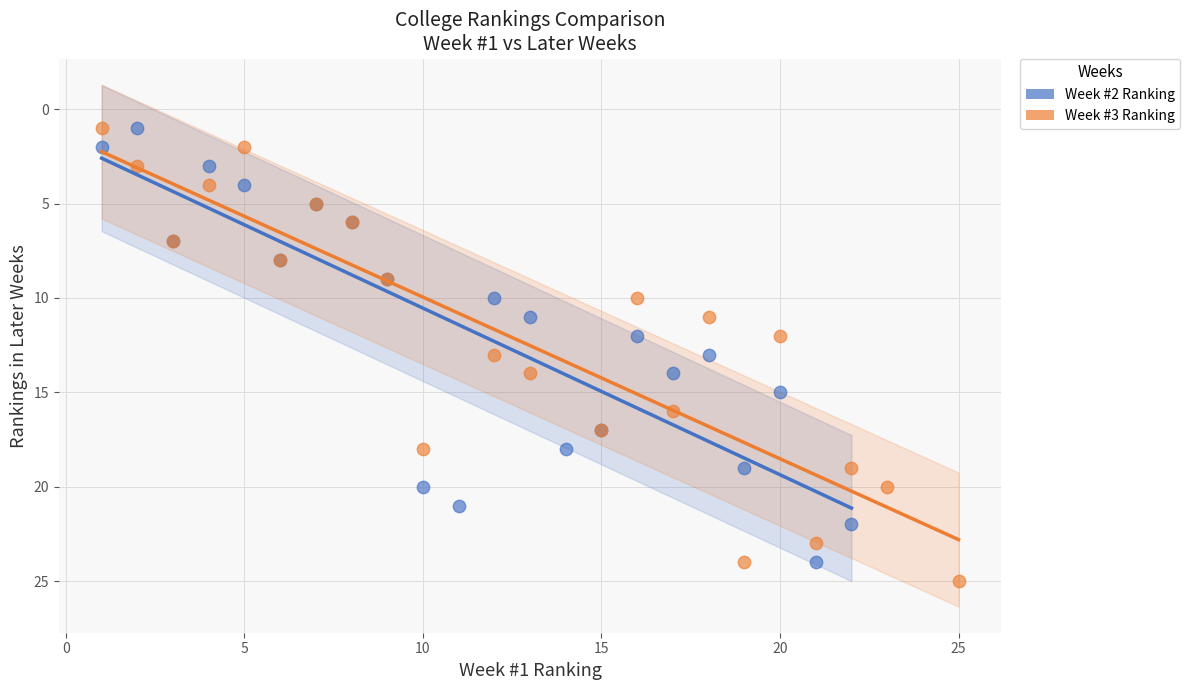

Which series contains the highest Y value?

Week #3 Ranking